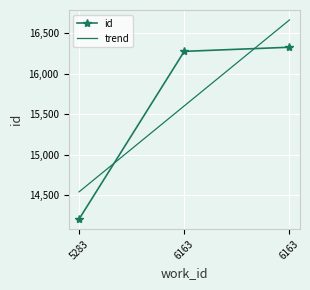

True or false: the data shows 16278 at 6163.

True